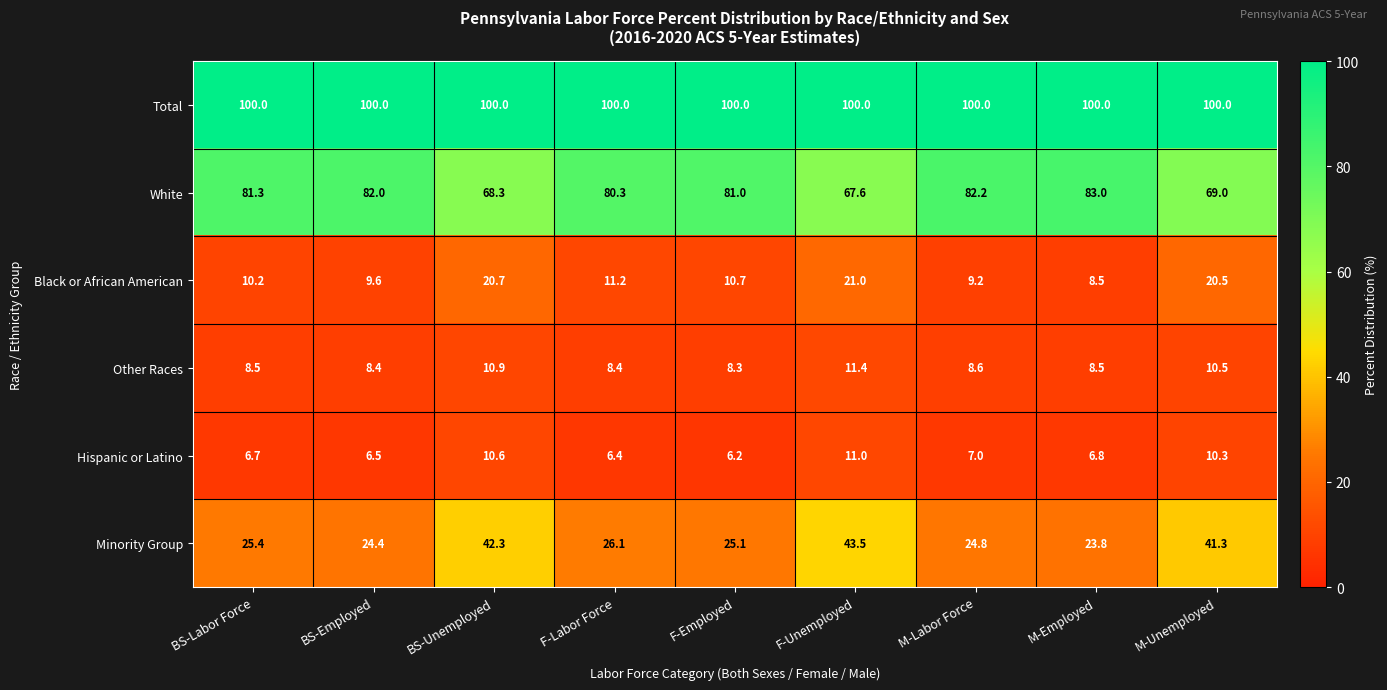

True or false: Total has a value of 177.4 at BS-Employed.

False